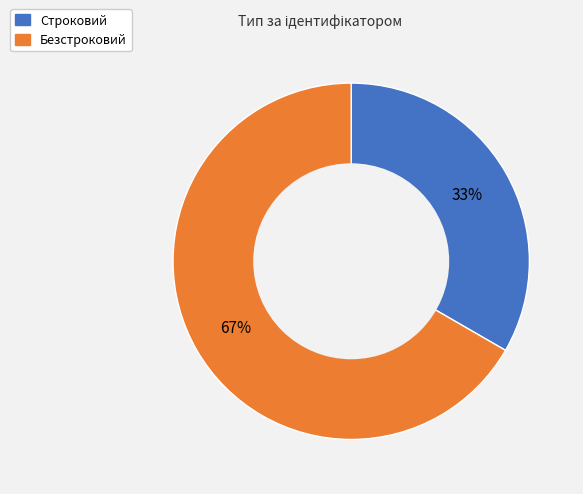

What percentage is the Безстроковий slice, to the nearest percent?

67%